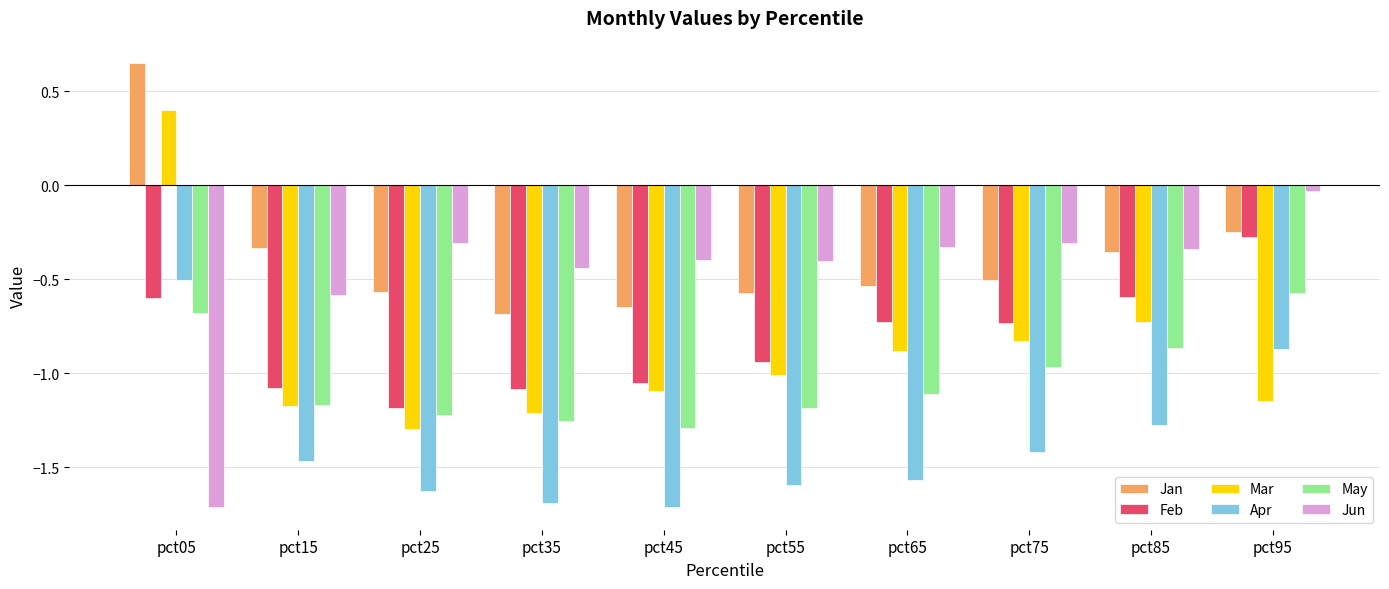

Is the value of Feb at pct55 greater than the value of Mar at pct05?

No